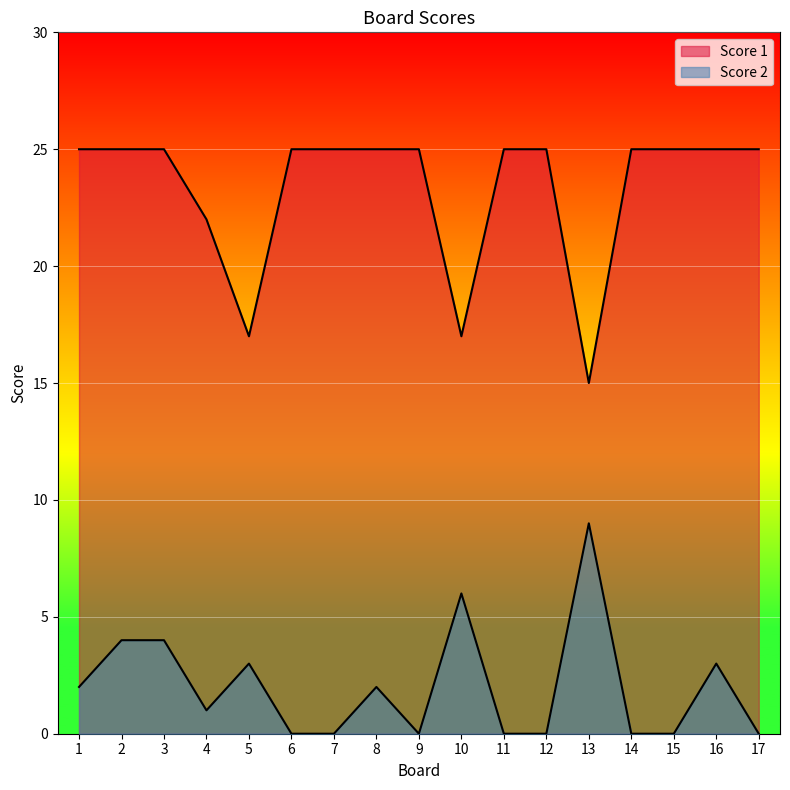

Which series has the largest total across all categories?

Score 1